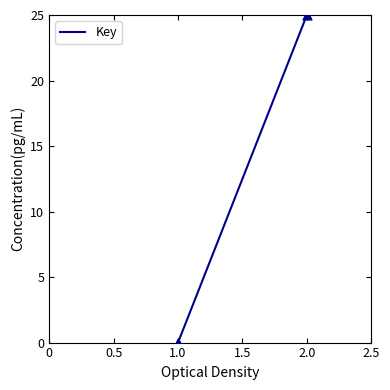

Which has a higher value, 2 or 1?

2